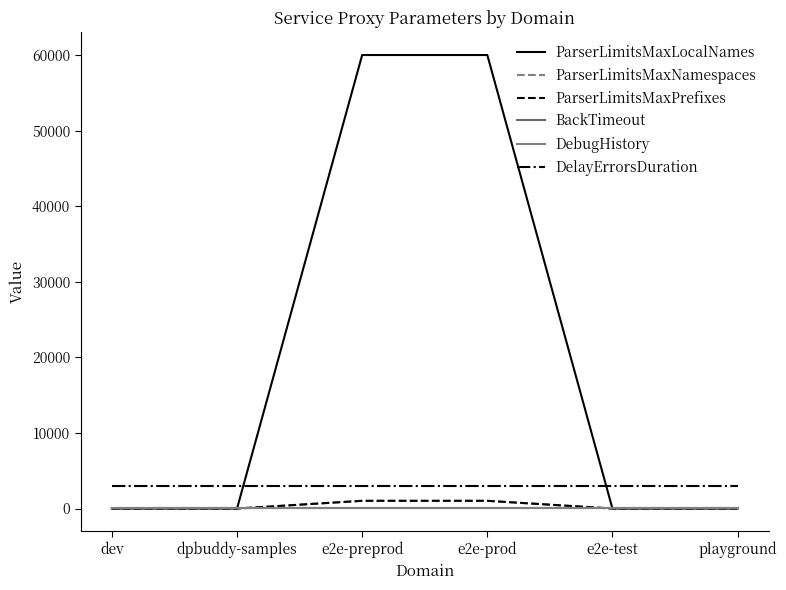

At how many categories does at least one series exceed 18842?

2